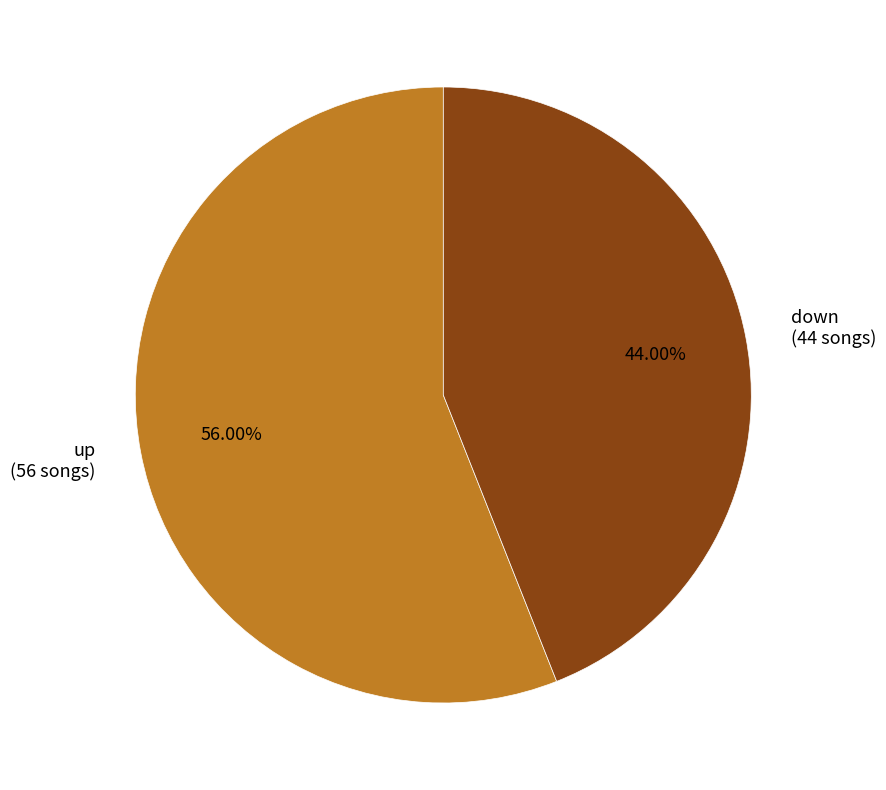

What is the ratio of the value at down to the value at up?

0.8